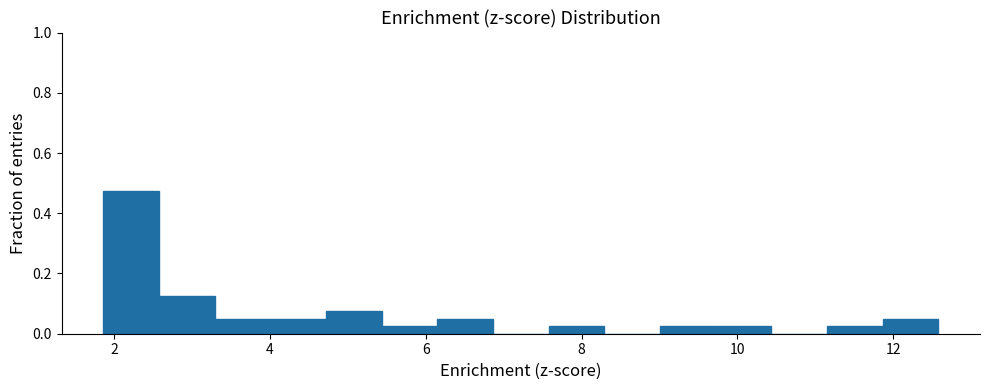

Around what value on the x-axis is the tallest bar? Give the approximate position of its centre, as read against the axis.

2.2